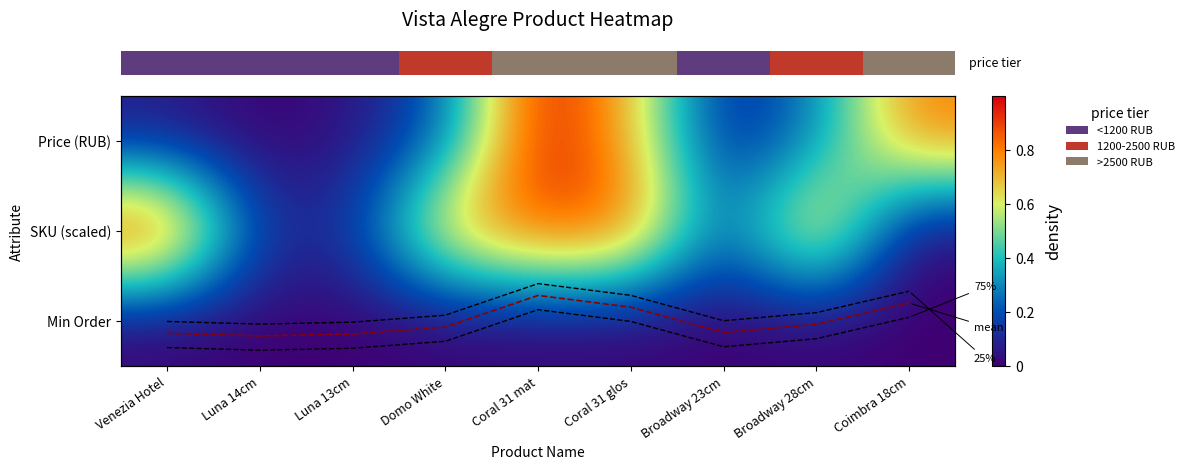

What is the total value across all series at Broadway 23cm?

-0.1